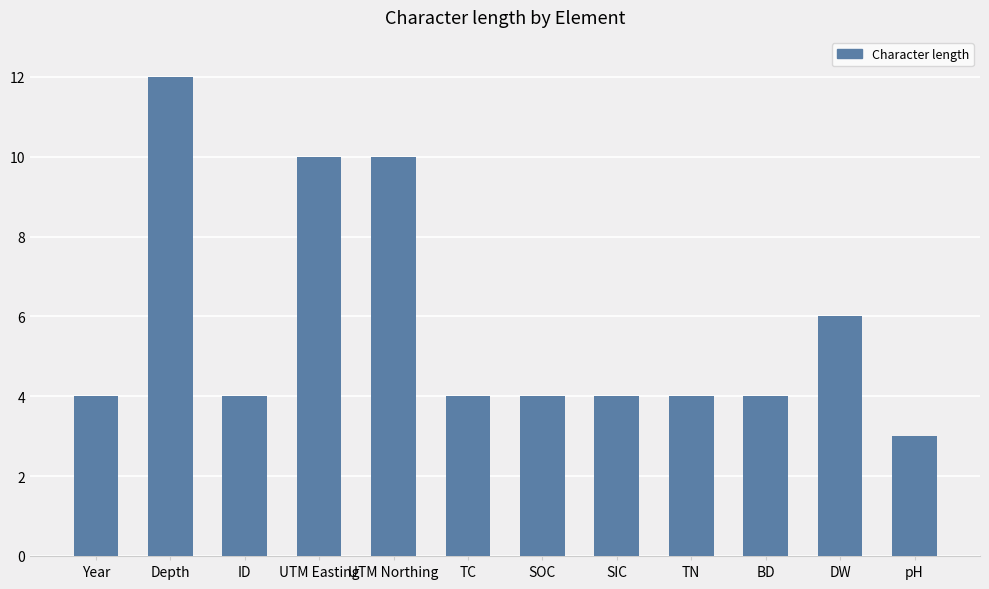

How many values are between 4 and 10?

10